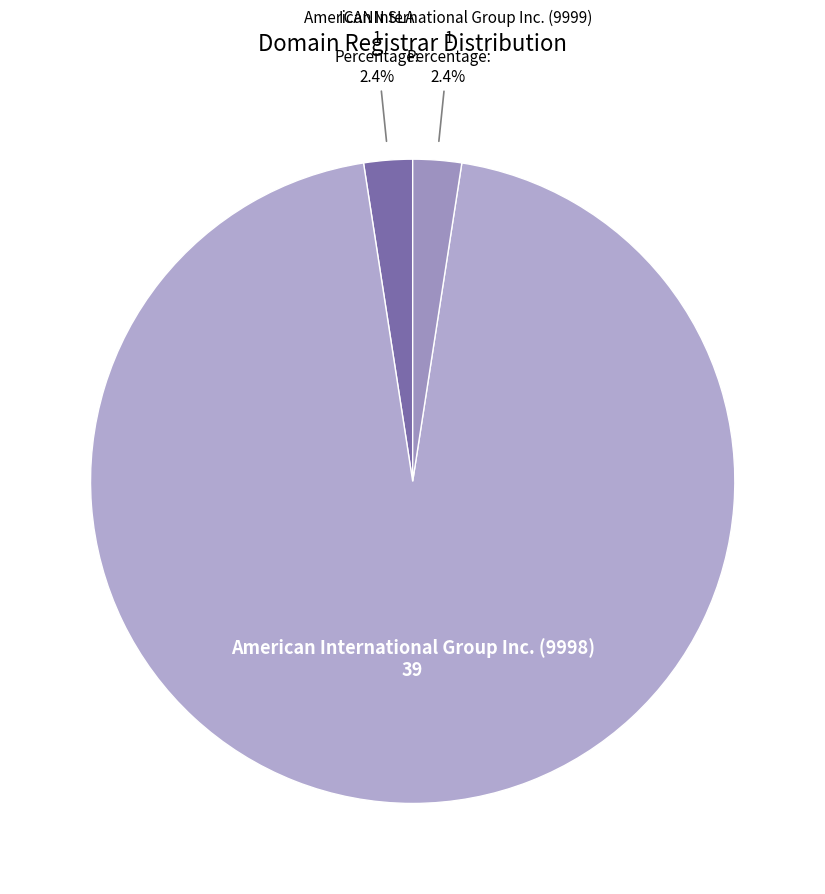

Which slice is the largest?

American International Group Inc. (9998)